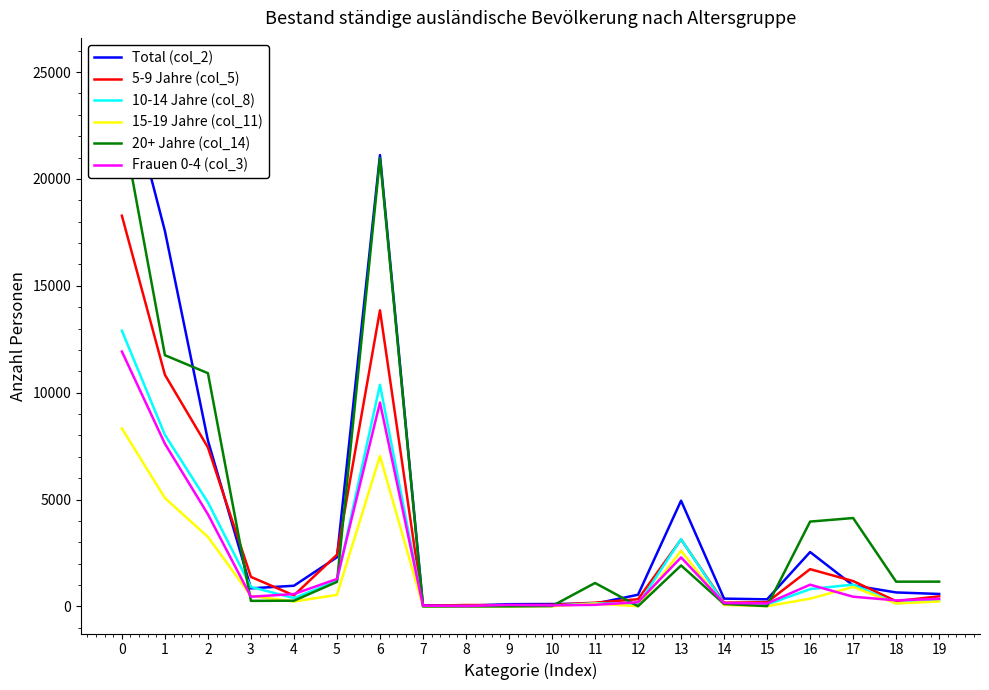

Which has a higher value, 11 or 2?

2